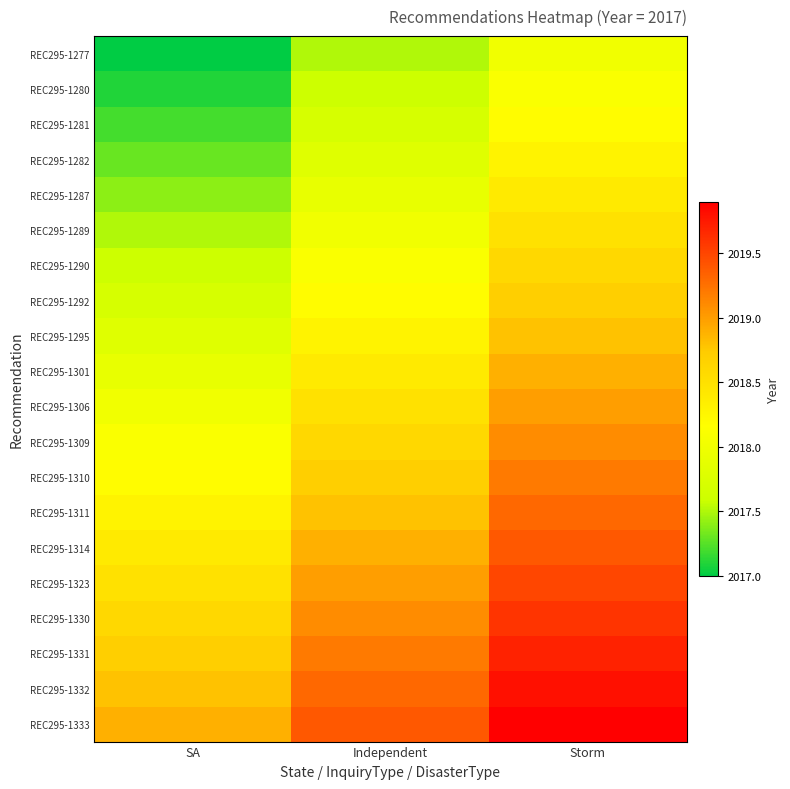

At which category does the chart reach its peak across all series?

Storm